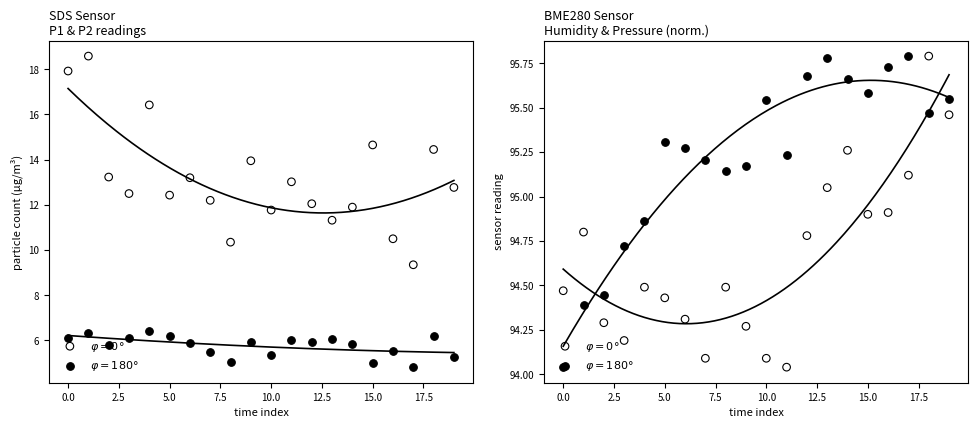

Is the value of SDS_P1 at 04:00 greater than the value of SDS_P2 at 09:30?

Yes